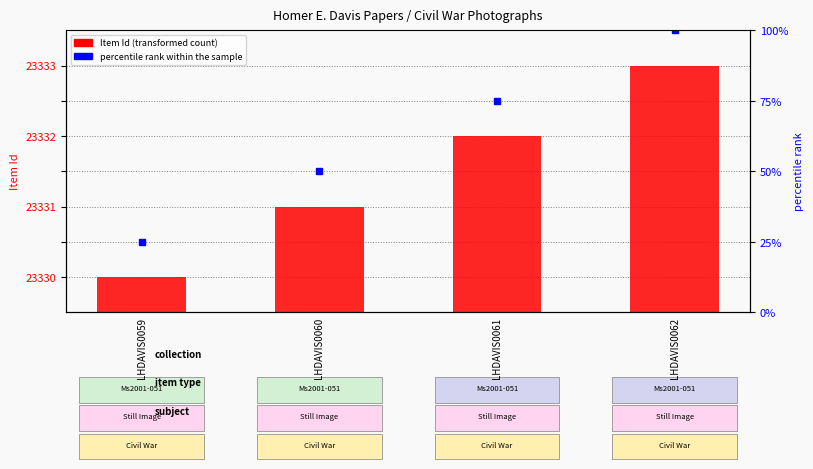

What is the sum of the percentile rank within the sample values at LHDAVIS0059 and LHDAVIS0060?

46662.0